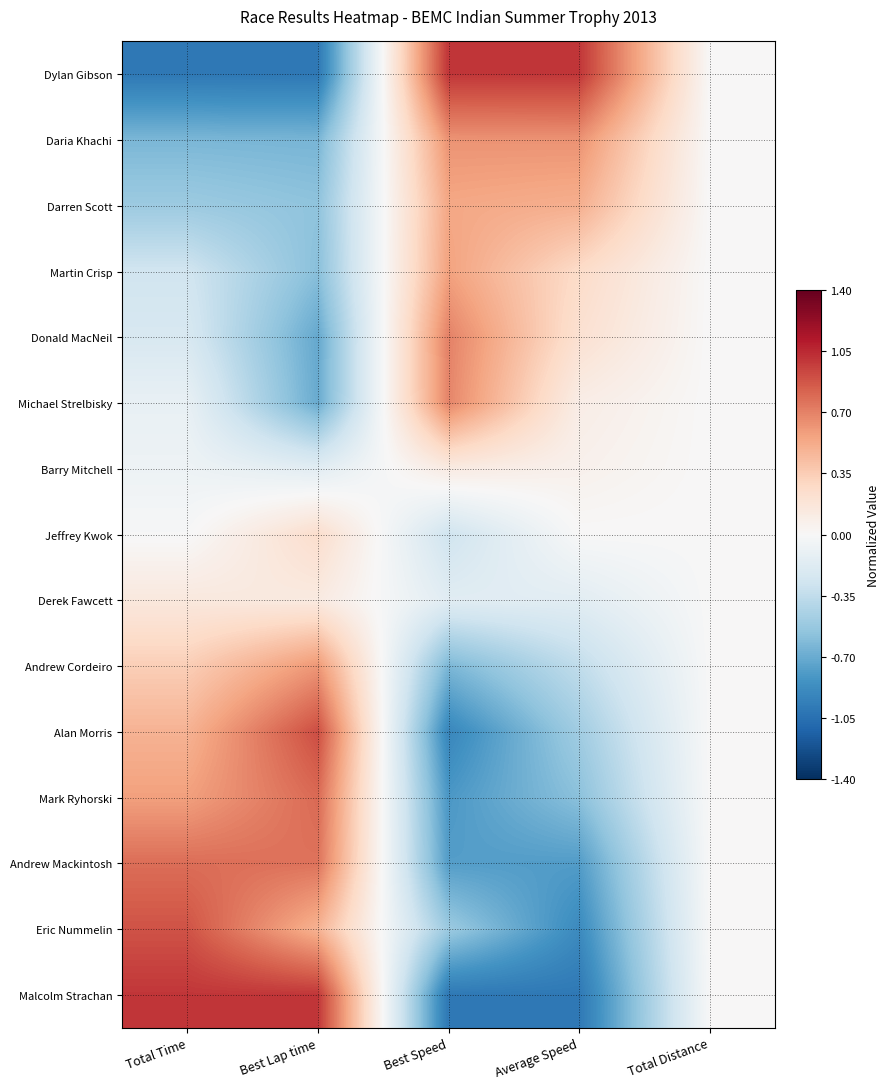

At Average Speed, list the series in order from smallest to largest.

Malcolm Strachan, Eric Nummelin, Andrew Mackintosh, Mark Ryhorski, Alan Morris, Andrew Cordeiro, Derek Fawcett, Jeffrey Kwok, Barry Mitchell, Michael Strelbisky, Donald MacNeil, Martin Crisp, Darren Scott, Daria Khachi, Dylan Gibson